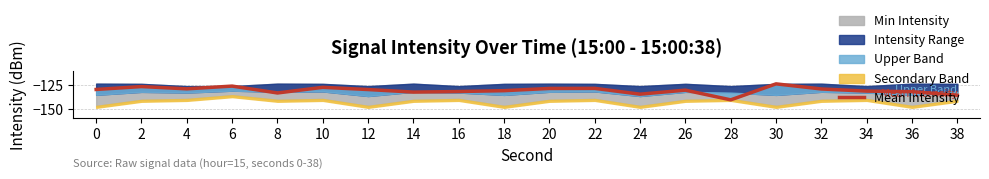

Where is the data nearest to the value -132?

36